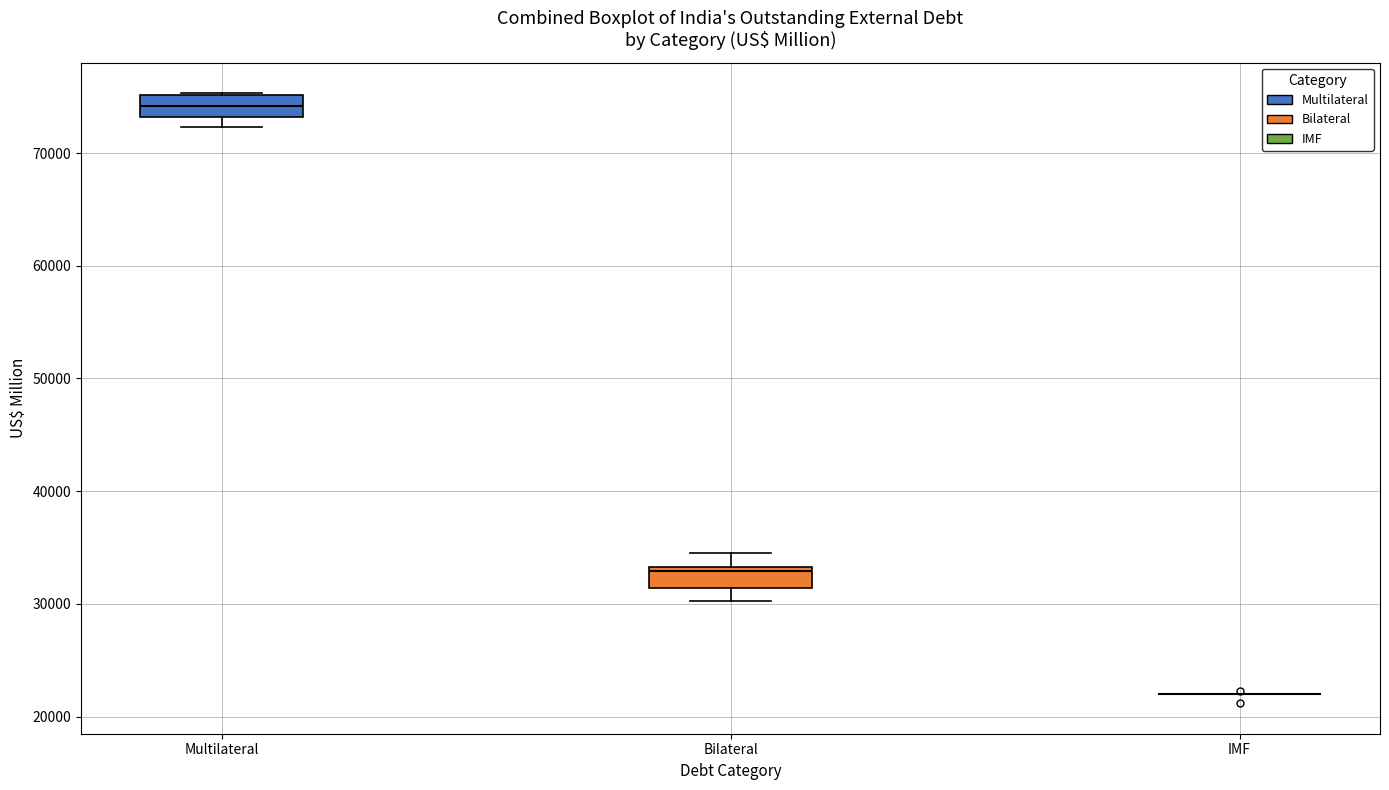

Reading left to right, read every box against the y-axis: the position of its median line, the range the box covers, and the ends of its whiskers. The values are not printed on the chart, so give them approximately, as read against the axis.

Multilateral: median 74000, box 73000 to 75000, whiskers 72000 to 75000
Bilateral: median 33000 (just below the box's upper edge), box 31000 to 33000, whiskers 30000 to 35000
IMF: box collapsed to a line at 22000, whiskers 22000 to 22000